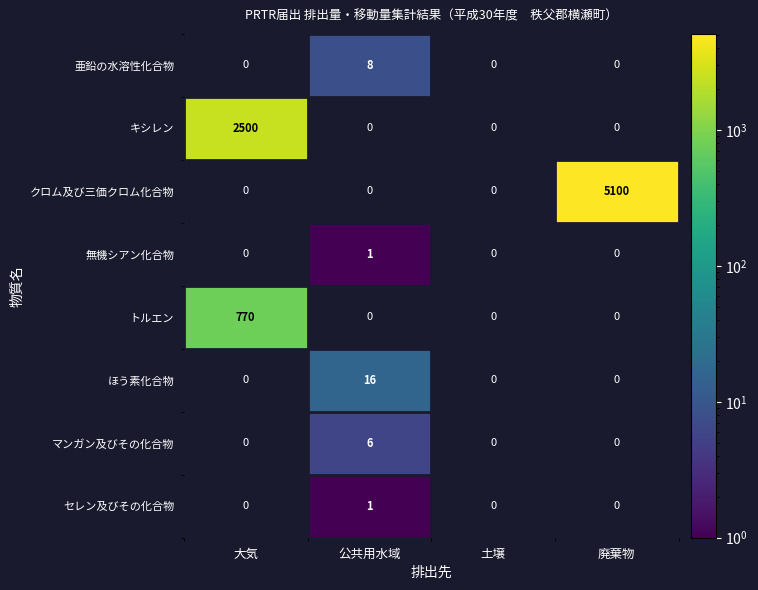

Is it true that ほう素化合物 equals 27.3 at 公共用水域?

False